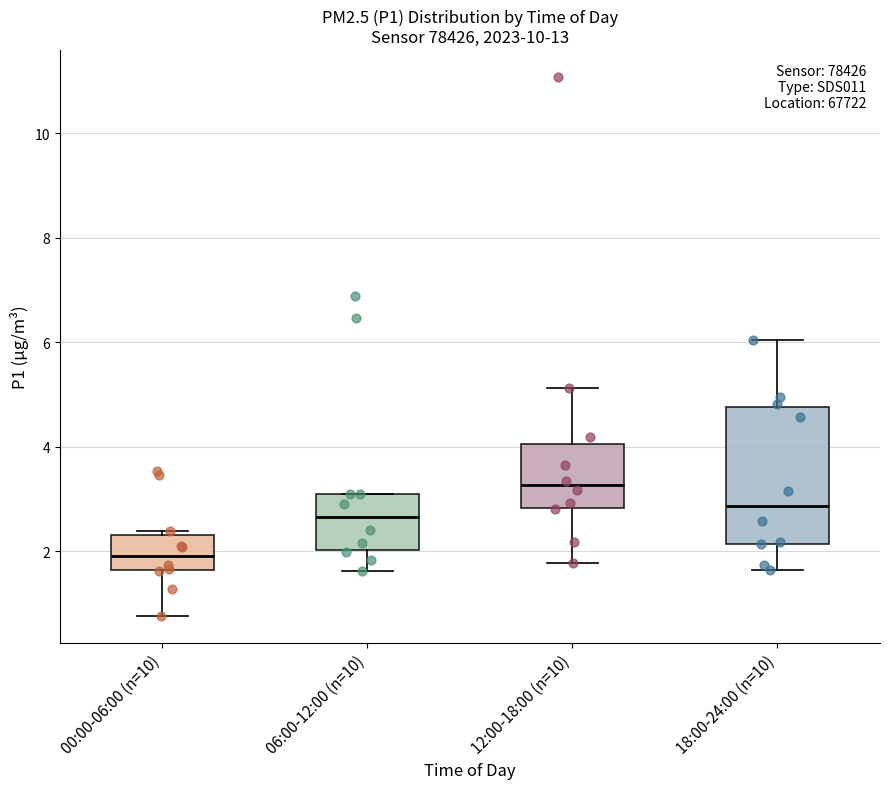

Which box's median line is the highest?

12:00-18:00 (n=10)